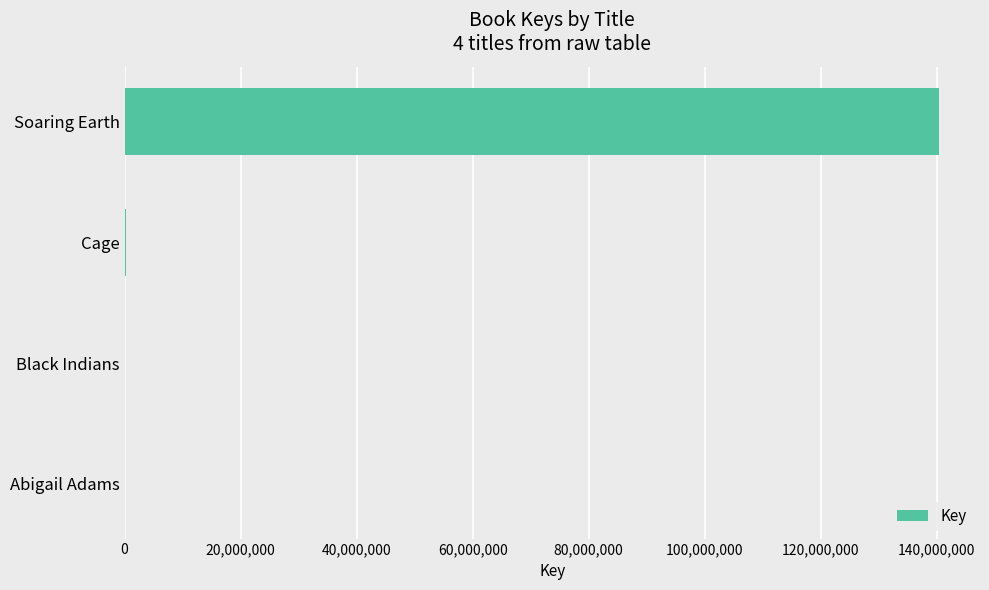

At which category does the chart reach its peak across all series?

Soaring Earth